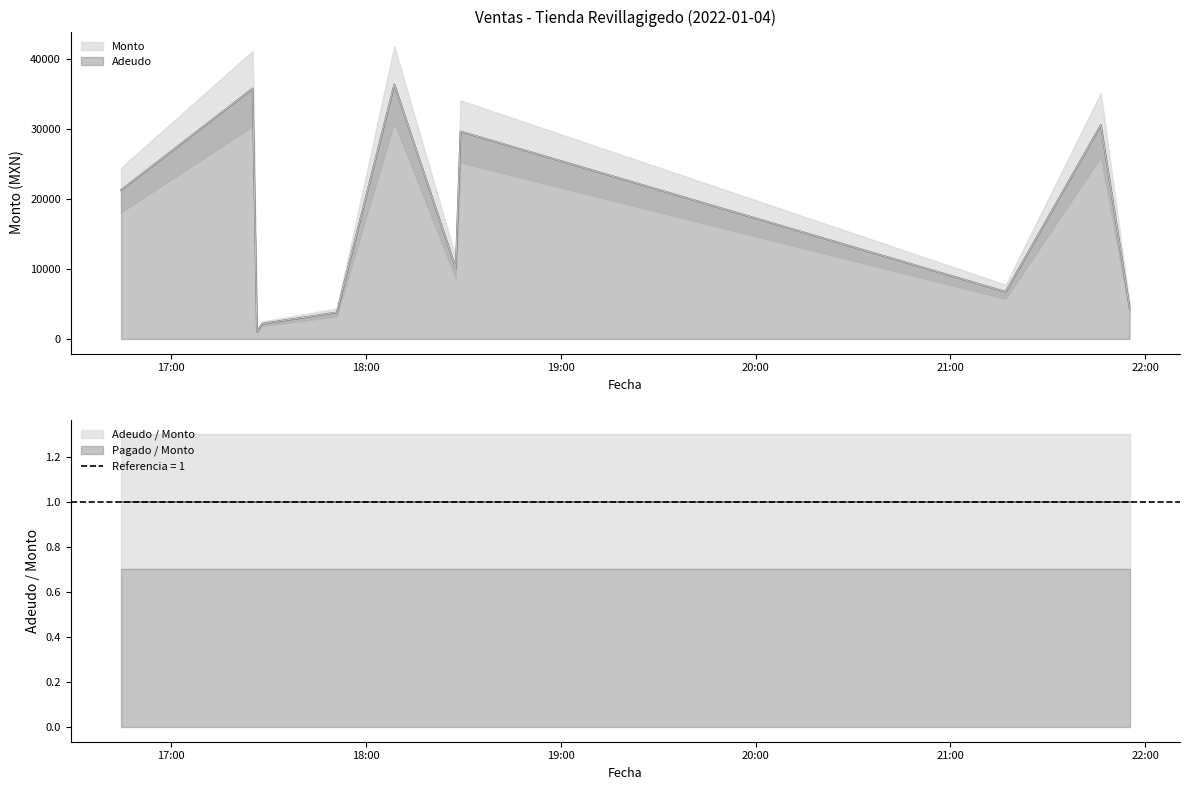

In Adeudo, how many points are lower than both neighbors (excluding endpoints)?

3